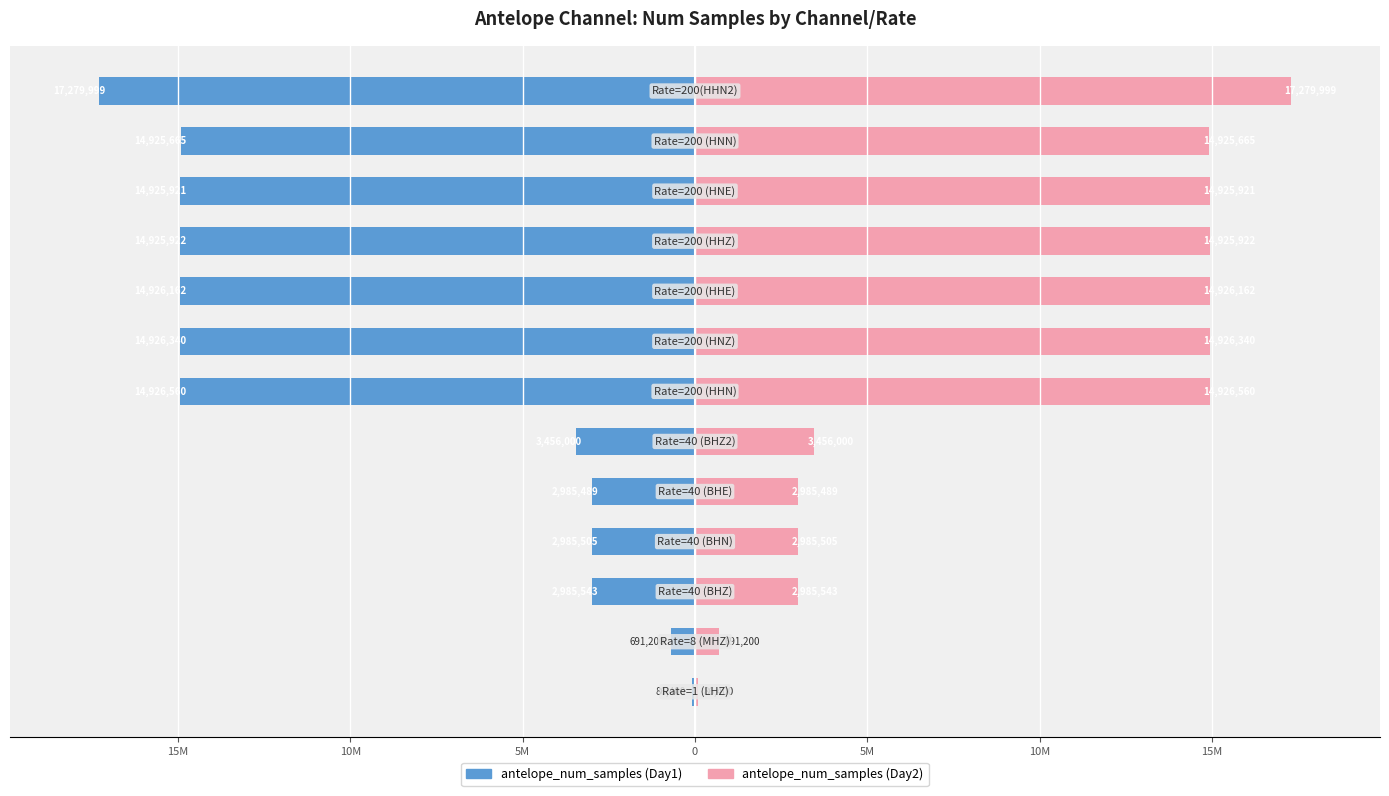

What is the sum of all antelope_num_samples (Day1) values?

-120026706